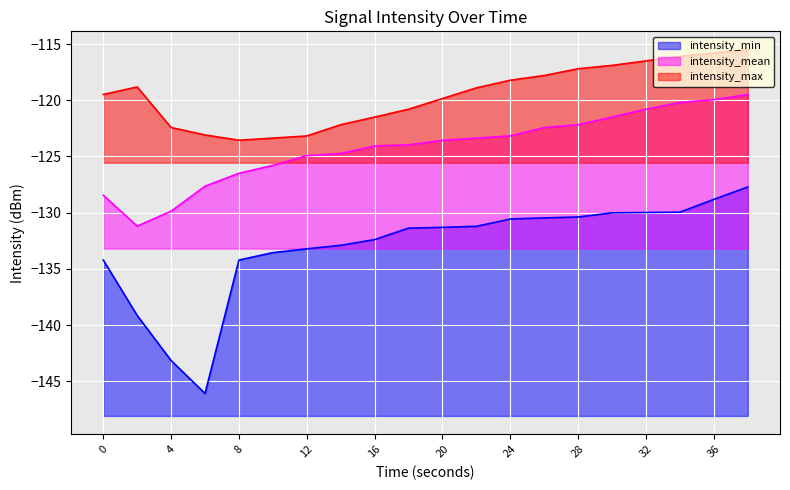

What is the average value of the intensity_max series?

-119.6